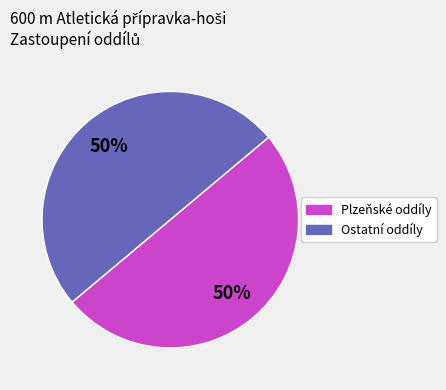

To the nearest percent, what is the difference between the largest and smallest slice percentages?

0%